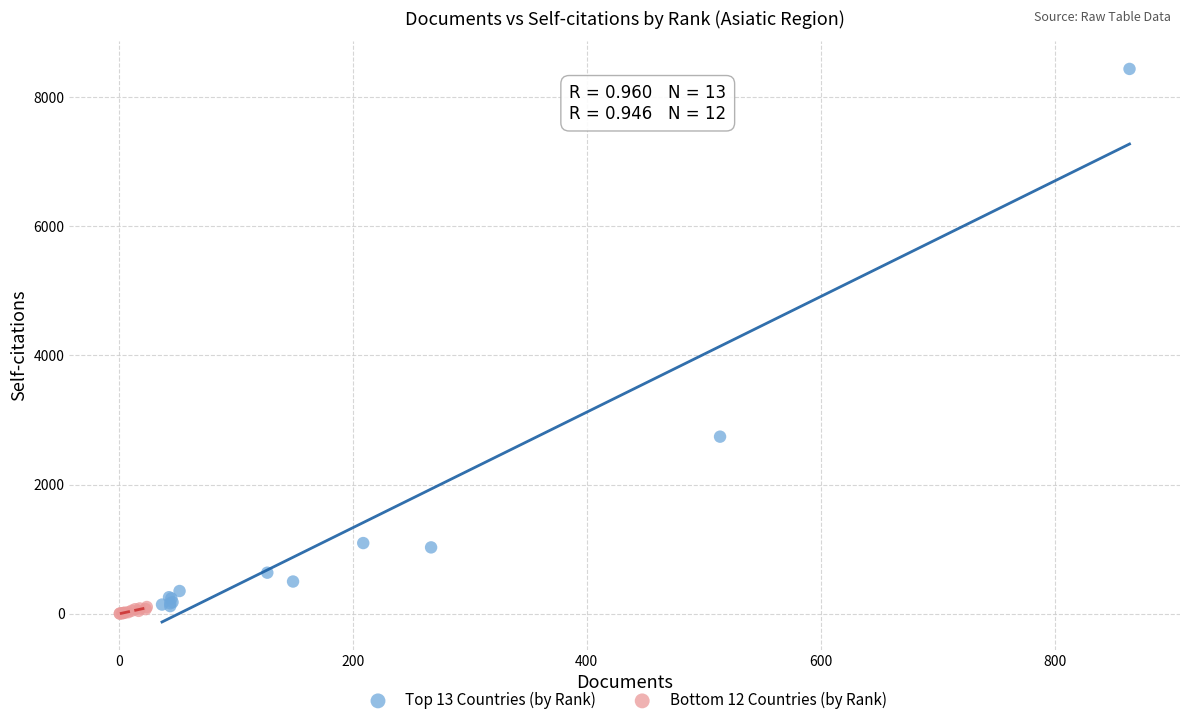

Which series has the largest Y range (max minus min)?

Top 13 Countries (by Rank)